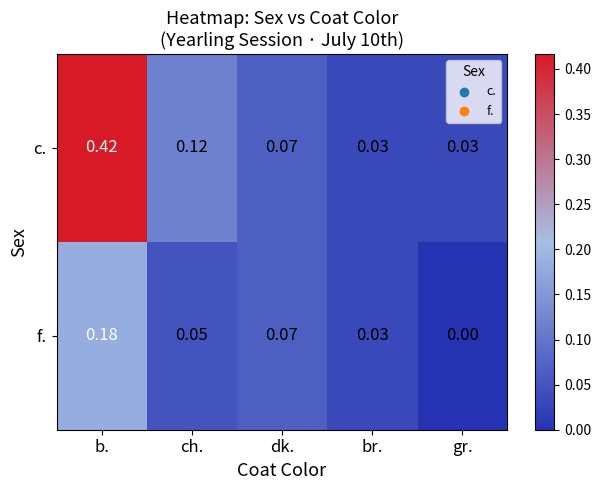

Between b. and br., which series saw the biggest shift?

c.